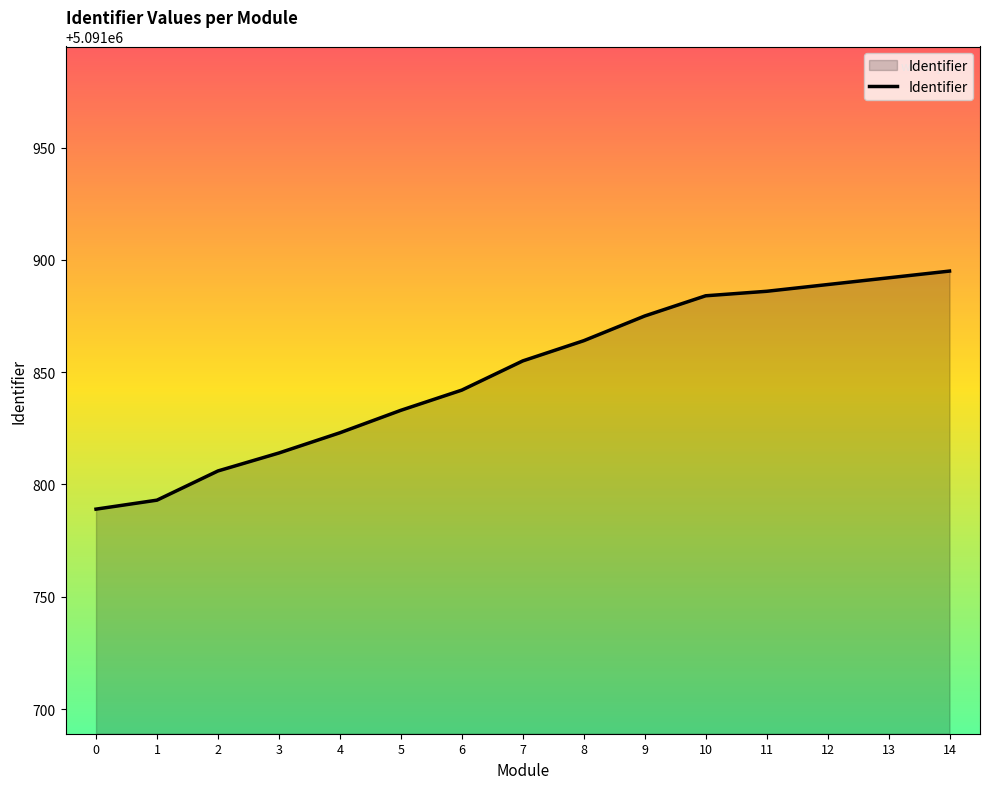

What is the maximum value shown in the chart?

5091895